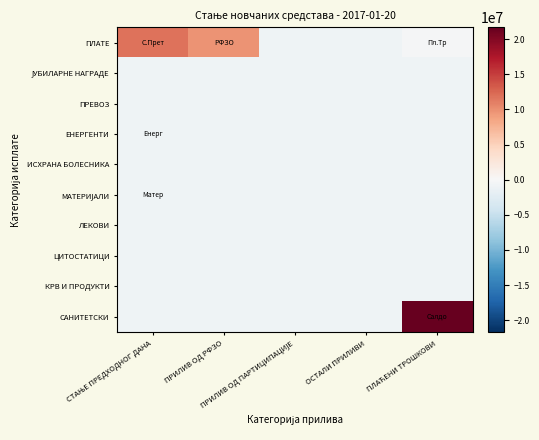

What is the smallest value displayed?

-935392.6